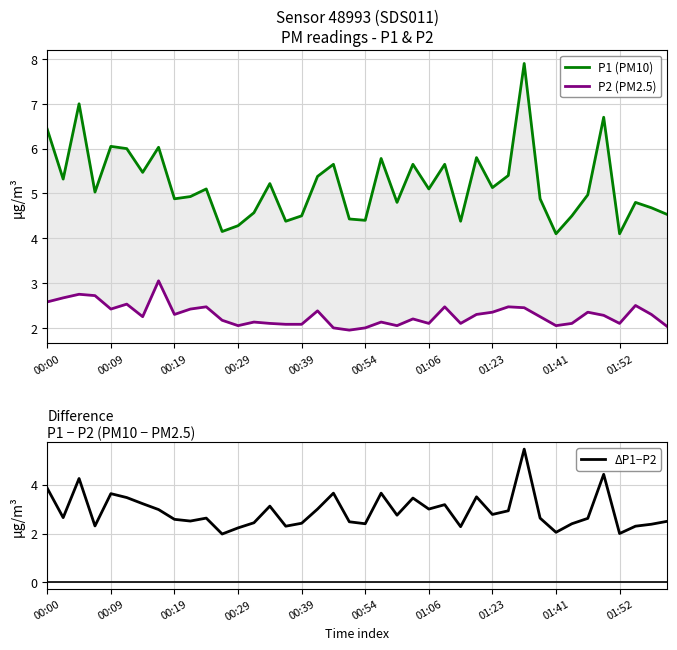

What is the highest value of the ΔP1−P2 series?

5.5